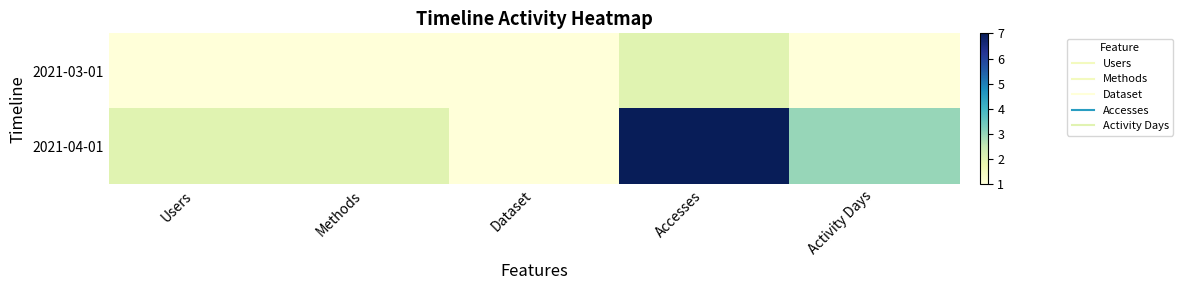

Which series has the largest total across all categories?

2021-04-01